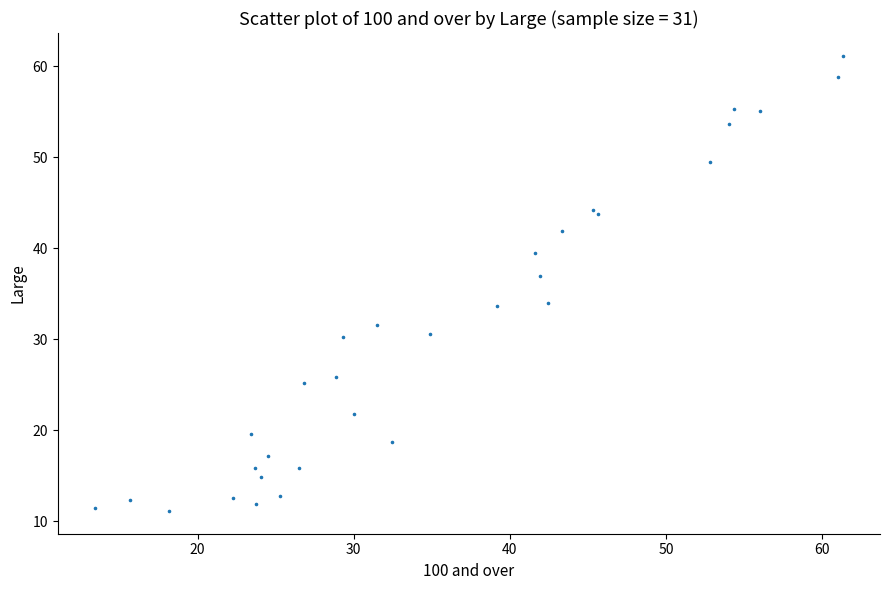

What Y value in the scatter plot is closest to 36?

37.0